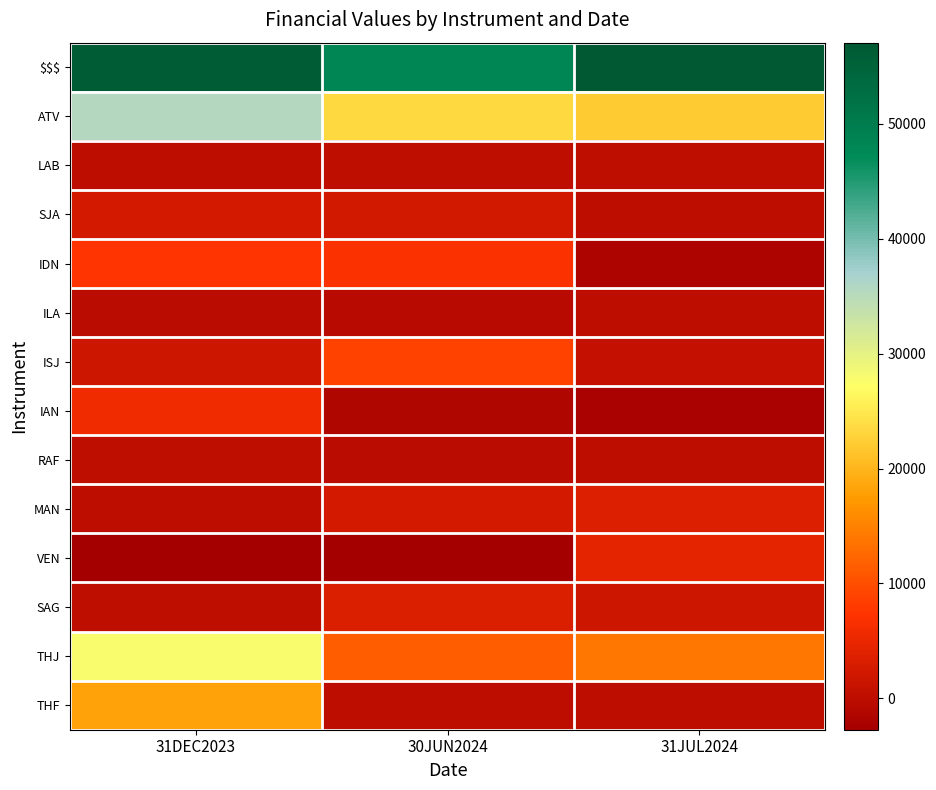

At 31DEC2023, list the series in order from smallest to largest.

VEN, ILA, MAN, LAB, SAG, RAF, ISJ, SJA, IAN, IDN, THF, THJ, ATV, $$$